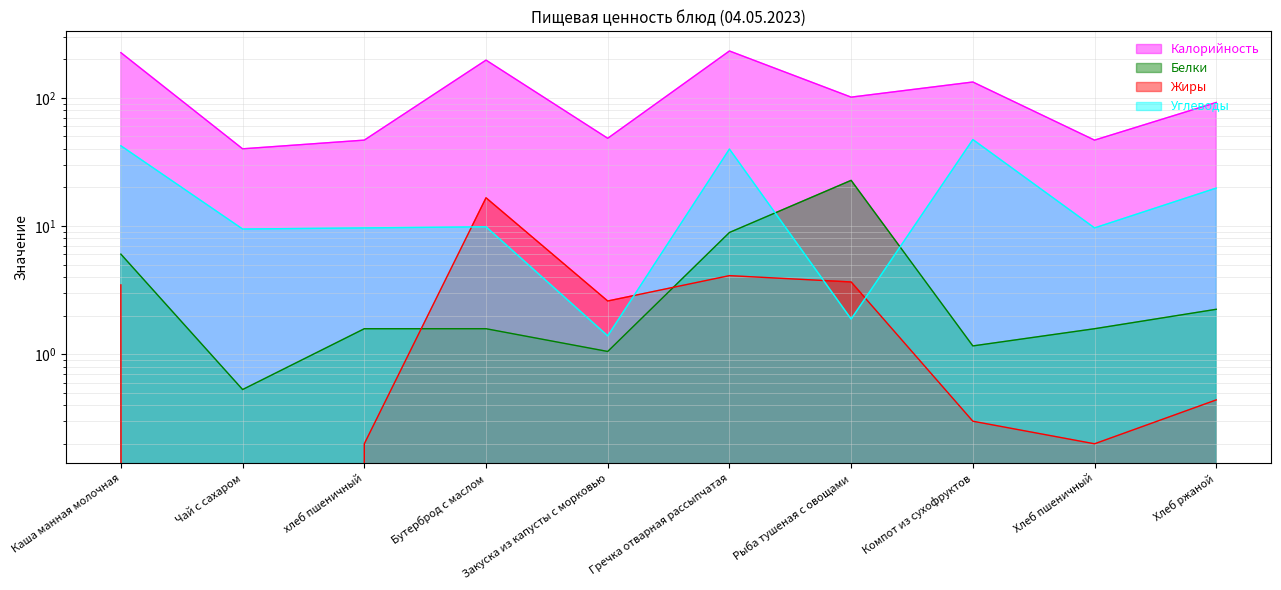

How many data points does each series have?

10